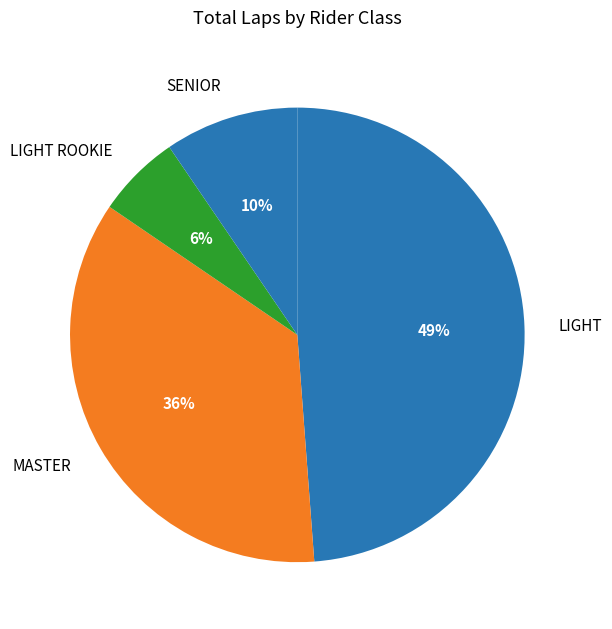

Does MASTER account for over 50% of the chart?

No